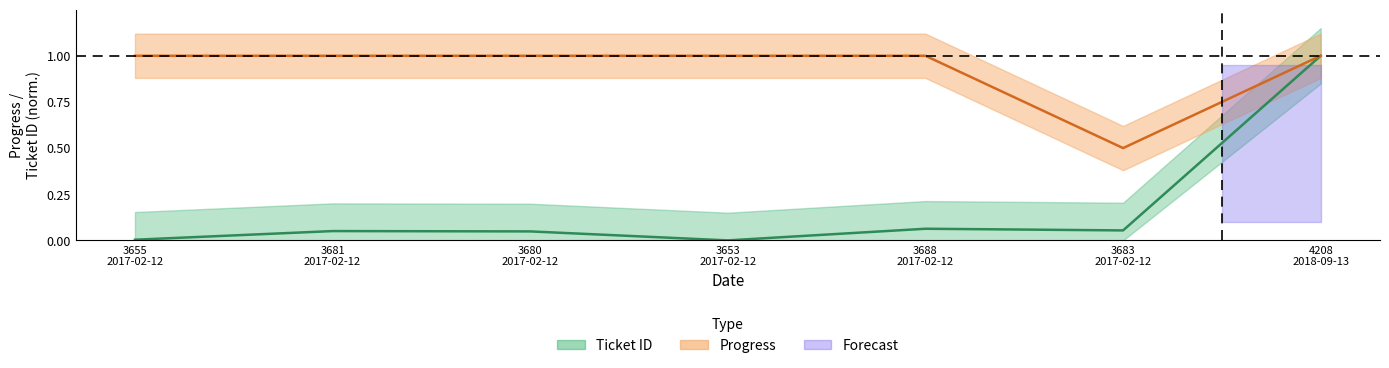

List the labels in order of Ticket ID value, largest first.

4208 2018-09-13, 3688 2017-02-12, 3683 2017-02-12, 3681 2017-02-12, 3680 2017-02-12, 3655 2017-02-12, 3653 2017-02-12